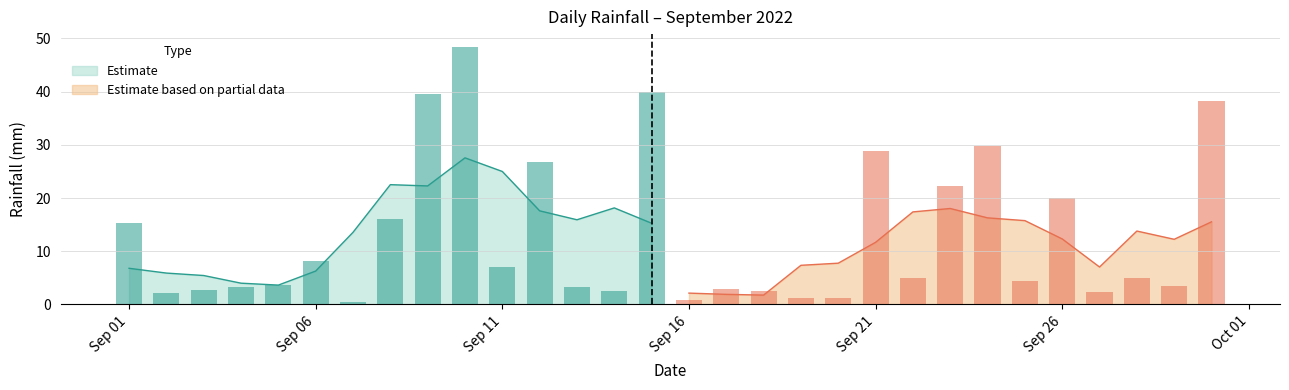

What is the difference between the maximum and second lowest values?

47.6